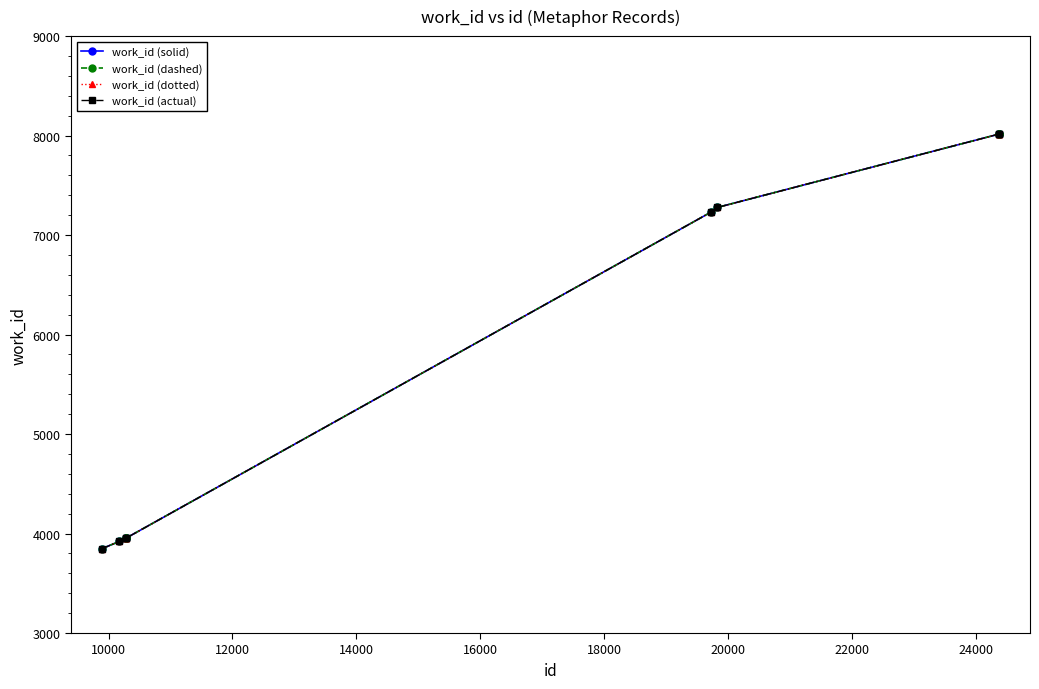

Is this an area chart (filled region under the line)?

No